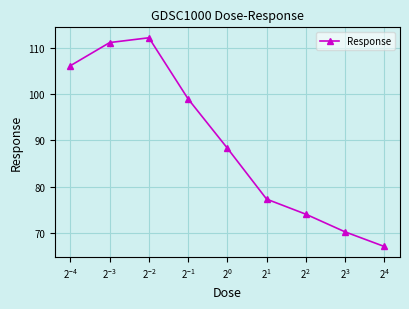

How many points are higher than both their immediate neighbors (excluding endpoints)?

1